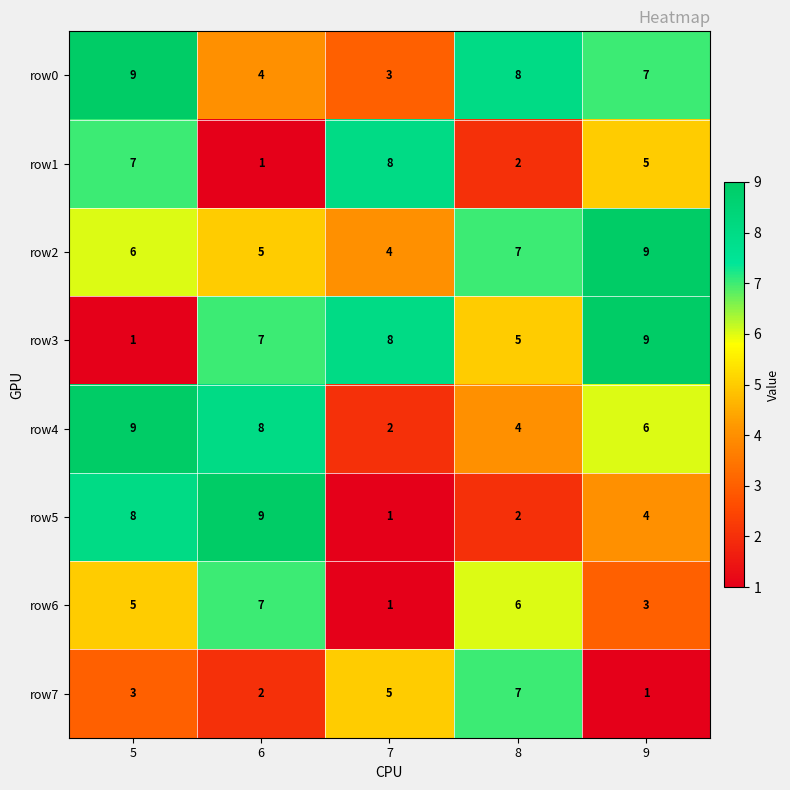

What is the difference between the highest and lowest values at 5?

8